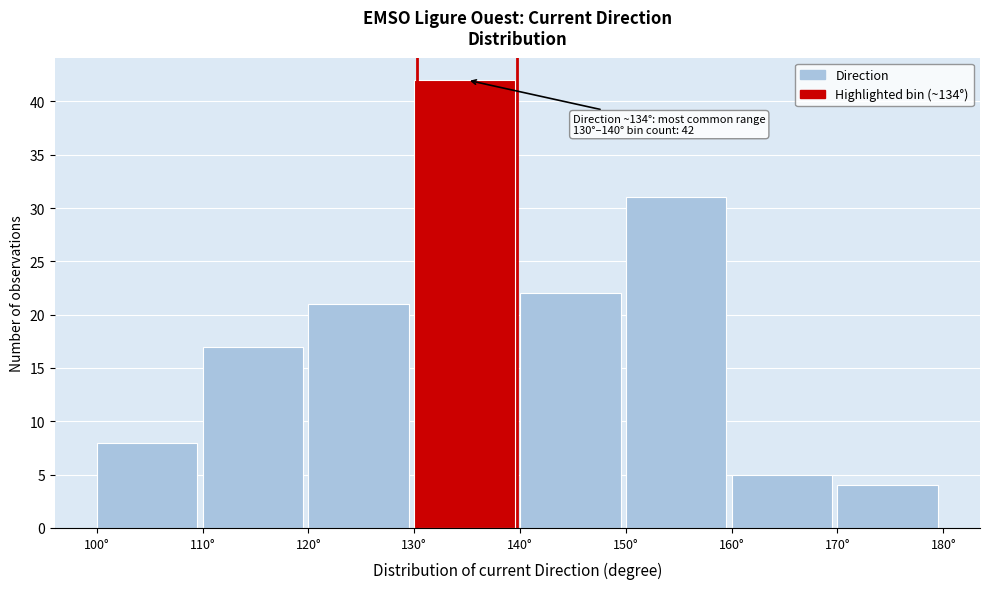

Which range on the x-axis has the tallest bar?

130 to 140